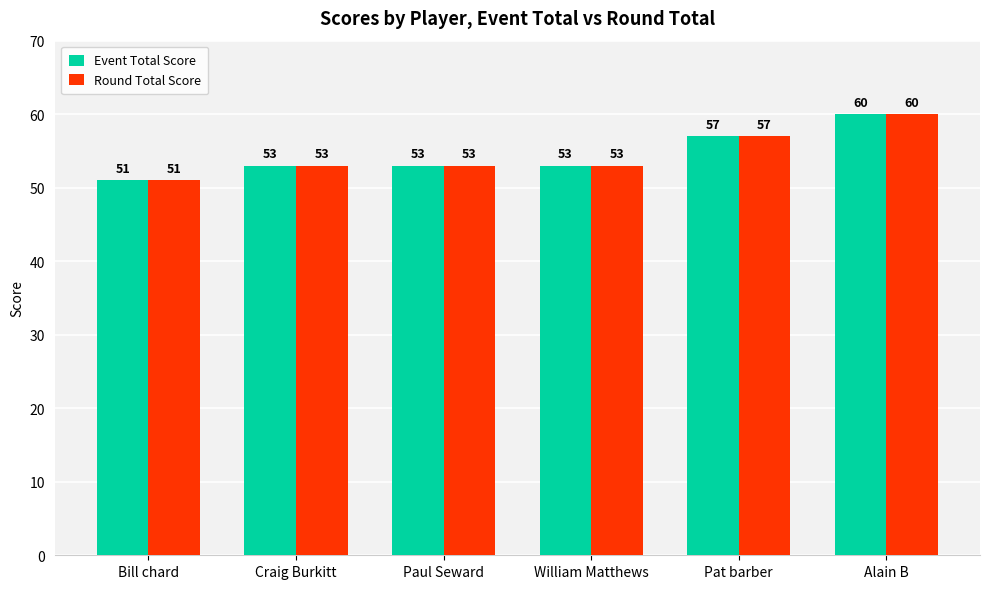

What is the total value across all series at Bill chard?

102